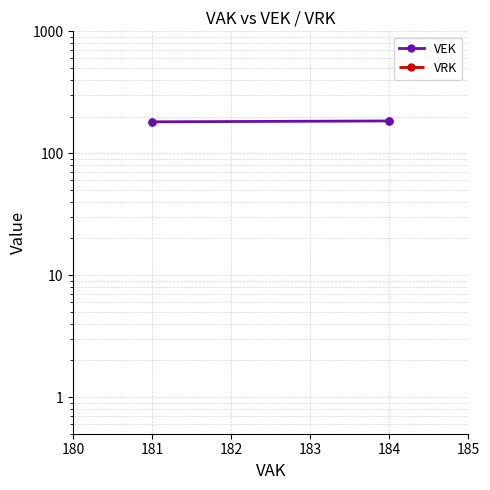

How many values in the VEK series are below 184?

2